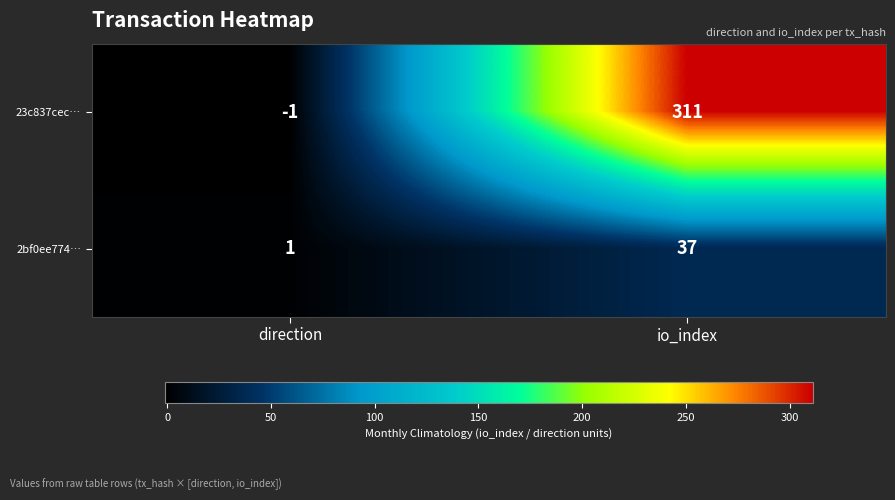

What is the difference between the maximum and minimum values in the 2bf0ee774… series?

36